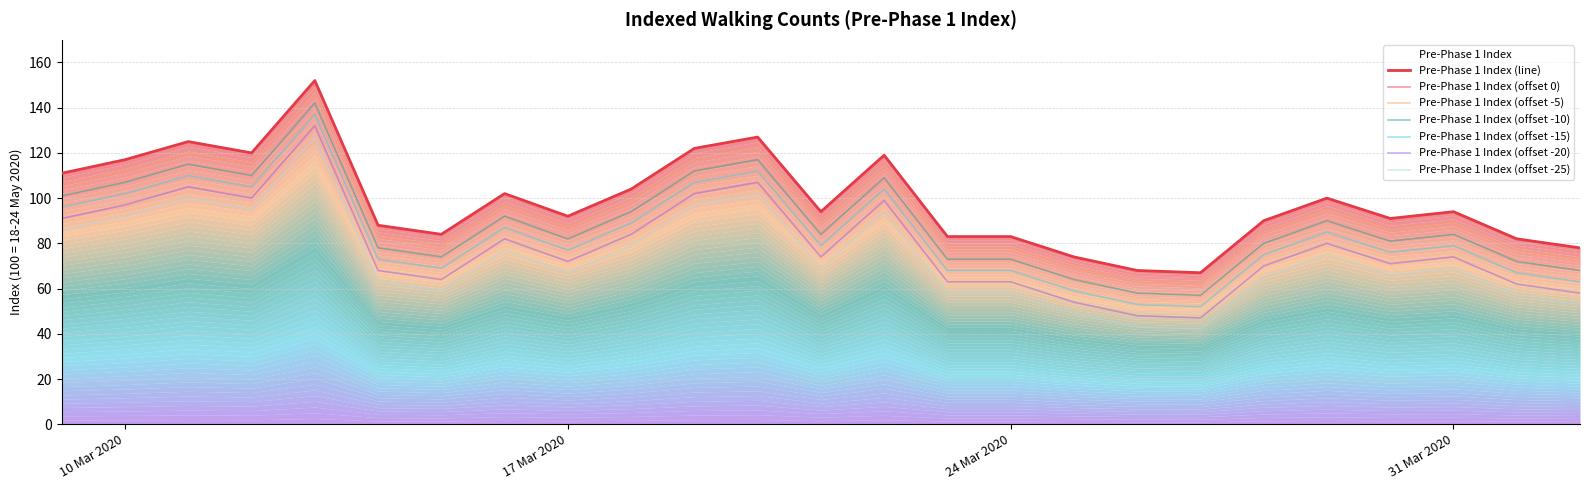

The value at 2020-03-15 is 84. True or false?

True